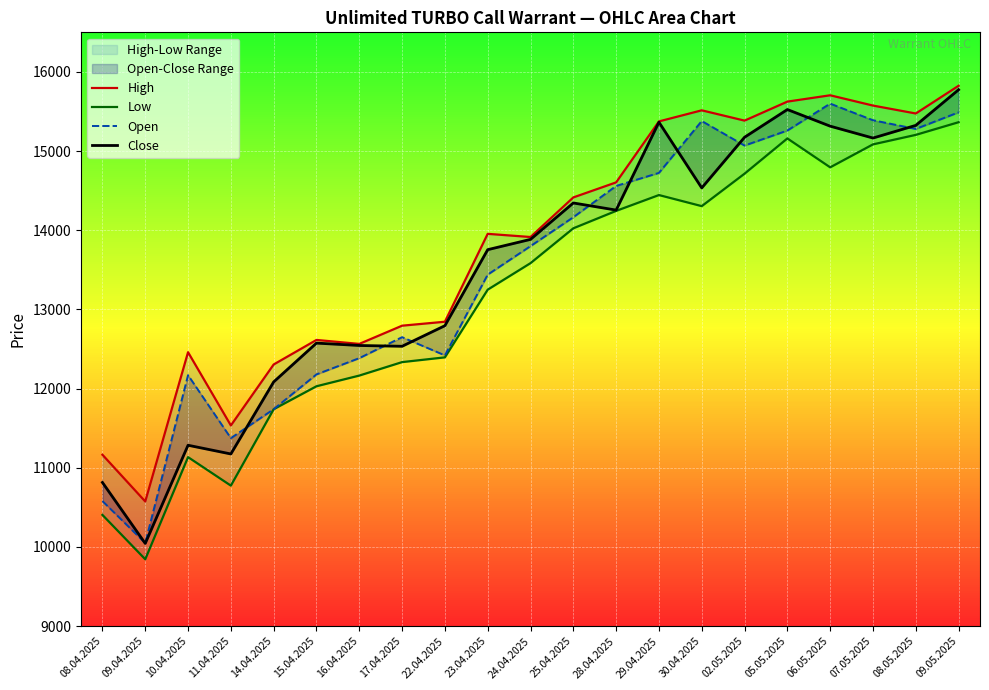

Reading right to left, list all the values displayed in this chart.

High: 09.05.2025=15825	08.05.2025=15475	07.05.2025=15575	06.05.2025=15705	05.05.2025=15625	02.05.2025=15385	30.04.2025=15515	29.04.2025=15375	28.04.2025=14605	25.04.2025=14415	24.04.2025=13915	23.04.2025=13955	22.04.2025=12845	17.04.2025=12795	16.04.2025=12565	15.04.2025=12615	14.04.2025=12305	11.04.2025=11535	10.04.2025=12460	09.04.2025=10575	08.04.2025=11165
Low: 09.05.2025=15365	08.05.2025=15205	07.05.2025=15085	06.05.2025=14795	05.05.2025=15160	02.05.2025=14715	30.04.2025=14305	29.04.2025=14445	28.04.2025=14245	25.04.2025=14025	24.04.2025=13585	23.04.2025=13250	22.04.2025=12395	17.04.2025=12335	16.04.2025=12165	15.04.2025=12030	14.04.2025=11740	11.04.2025=10775	10.04.2025=11135	09.04.2025=9845	08.04.2025=10405
Open: 09.05.2025=15490	08.05.2025=15280	07.05.2025=15390	06.05.2025=15600	05.05.2025=15260	02.05.2025=15070	30.04.2025=15380	29.04.2025=14725	28.04.2025=14560	25.04.2025=14165	24.04.2025=13800	23.04.2025=13440	22.04.2025=12420	17.04.2025=12650	16.04.2025=12385	15.04.2025=12180	14.04.2025=11740	11.04.2025=11375	10.04.2025=12170	09.04.2025=10050	08.04.2025=10580
Close: 09.05.2025=15775	08.05.2025=15325	07.05.2025=15165	06.05.2025=15315	05.05.2025=15525	02.05.2025=15175	30.04.2025=14535	29.04.2025=15365	28.04.2025=14255	25.04.2025=14345	24.04.2025=13885	23.04.2025=13755	22.04.2025=12795	17.04.2025=12535	16.04.2025=12545	15.04.2025=12575	14.04.2025=12085	11.04.2025=11175	10.04.2025=11285	09.04.2025=10045	08.04.2025=10815